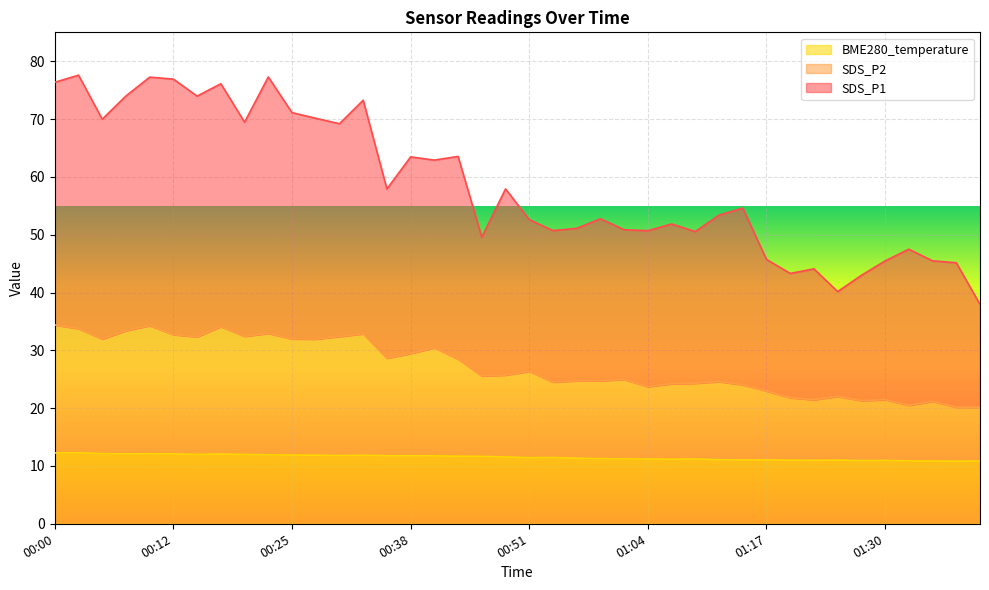

Which category has the highest value across all series?

00:02